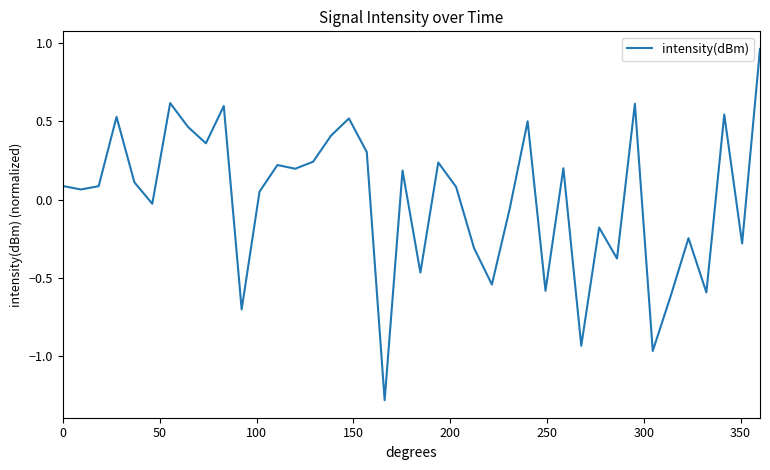

What is the difference between the maximum and minimum values?

2.2